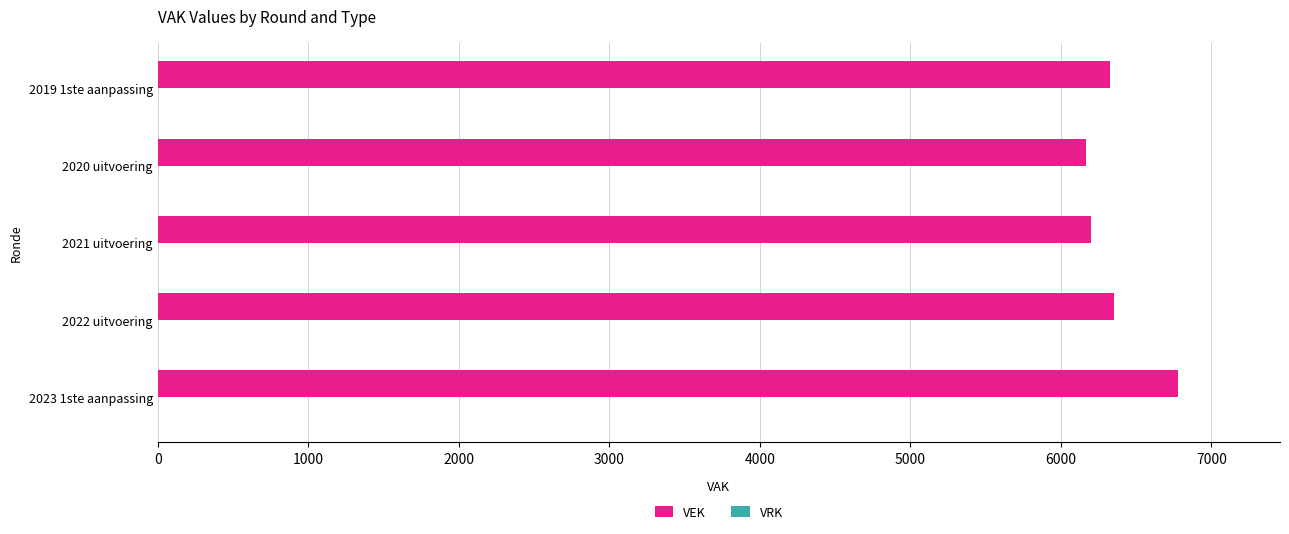

Approximately how many times larger is the value at 2019 1ste aanpassing compared to 2023 1ste aanpassing?

0.9